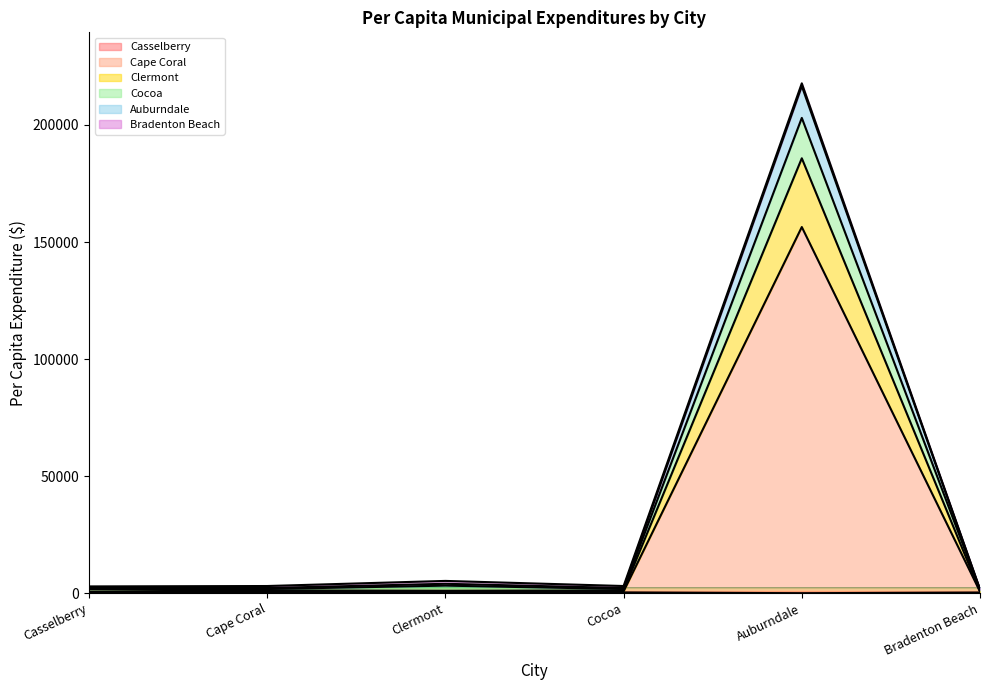

Is it true that Auburndale equals 852.8 at Cape Coral?

False